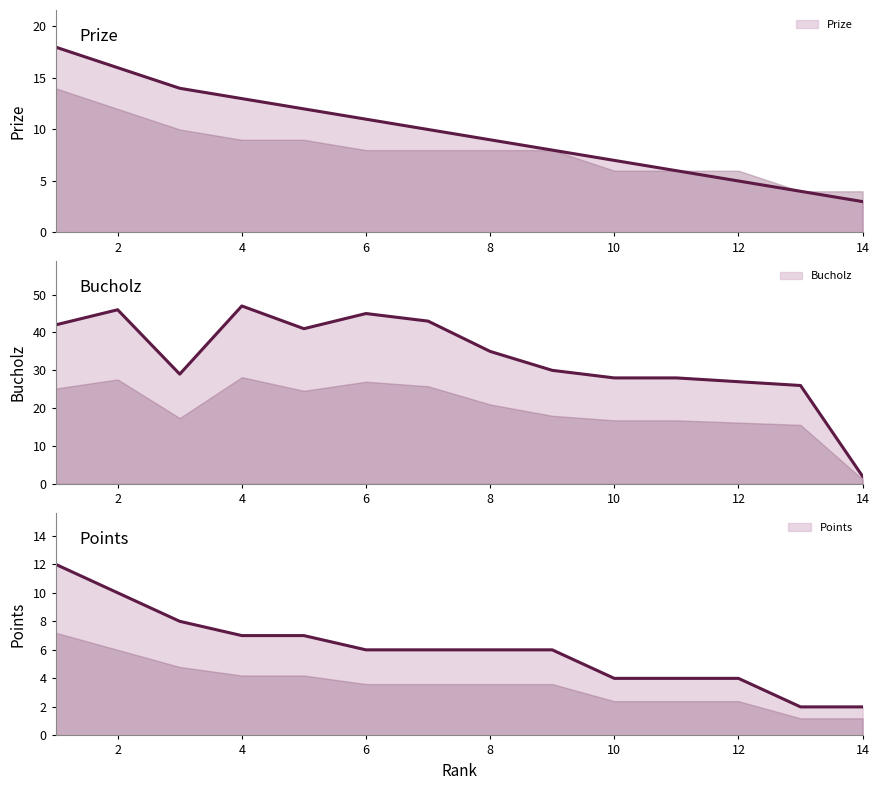

Is the value of Points at 3 greater than the value of Bucholz at 4?

No